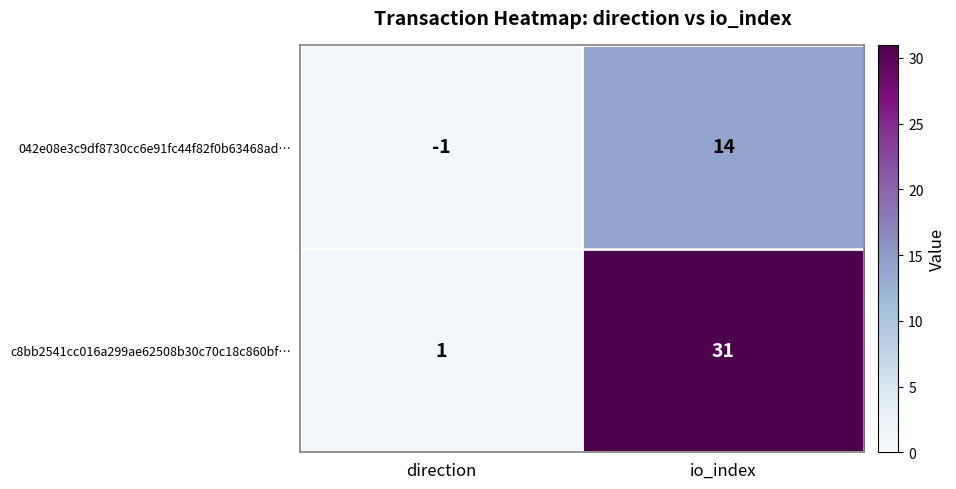

What is the greatest value displayed?

31